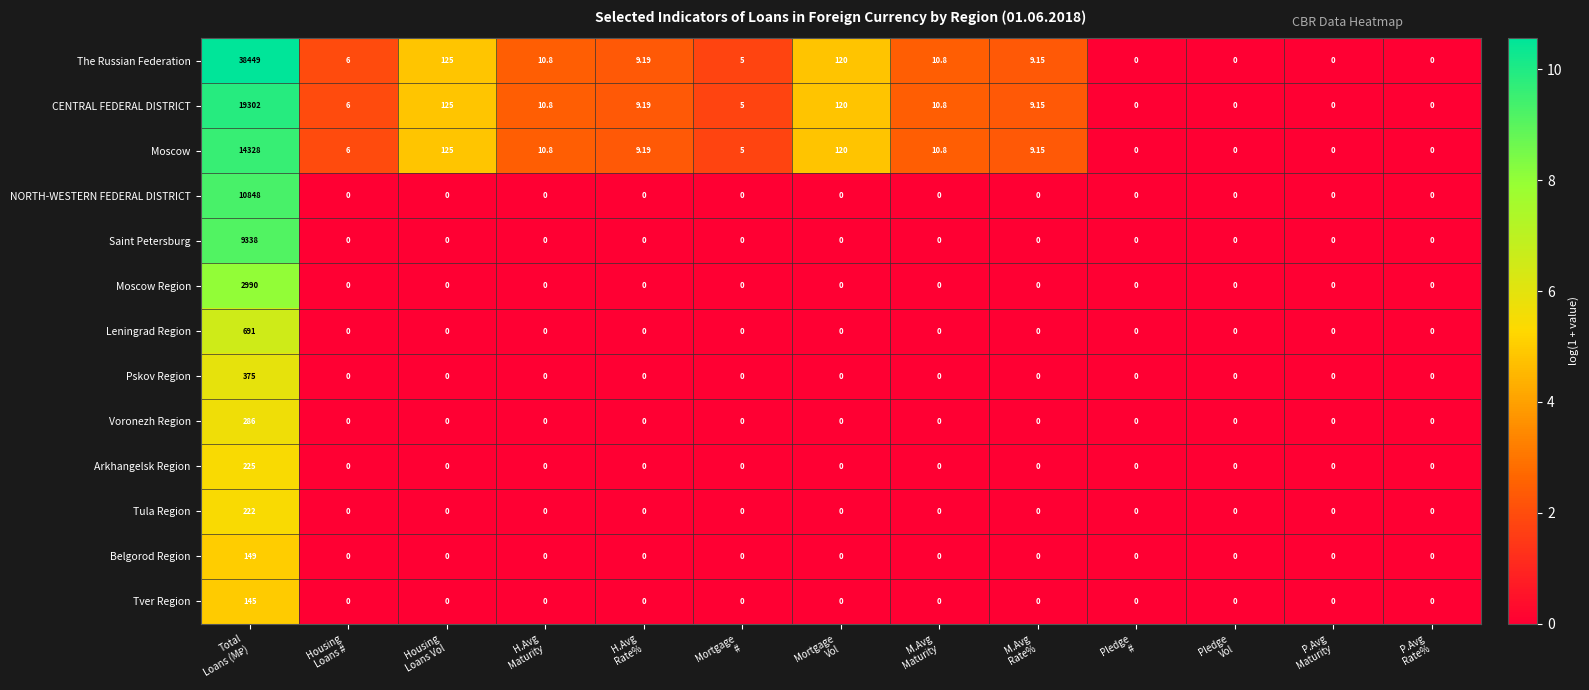

Rank the series by their maximum value, from lowest to highest.

Tver Region, Belgorod Region, Tula Region, Arkhangelsk Region, Voronezh Region, Pskov Region, Leningrad Region, Moscow Region, Saint Petersburg, NORTH-WESTERN FEDERAL DISTRICT, Moscow, CENTRAL FEDERAL DISTRICT, The Russian Federation